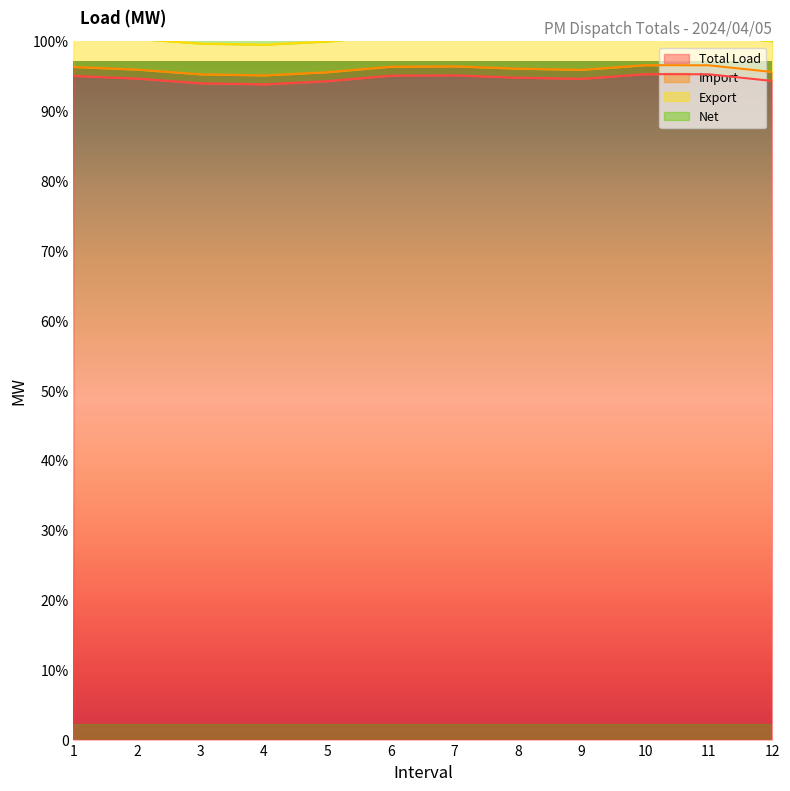

Does the chart display data point markers on the line(s)?

No